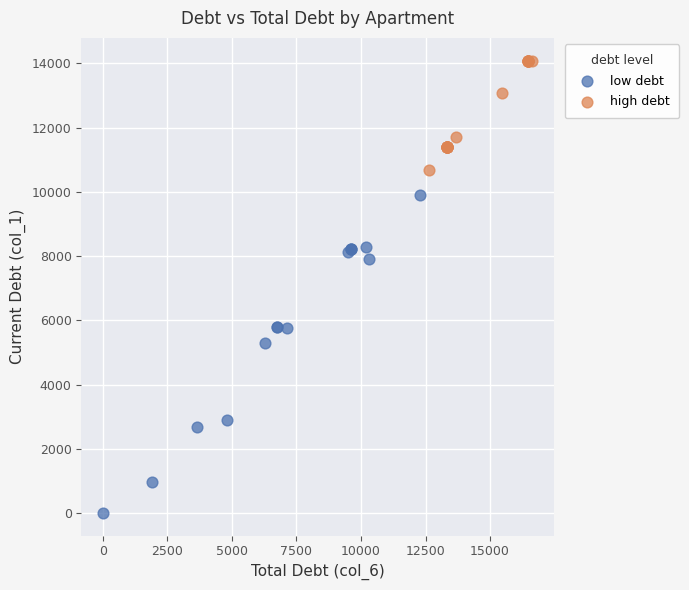

Which series has the largest Y range (max minus min)?

low debt